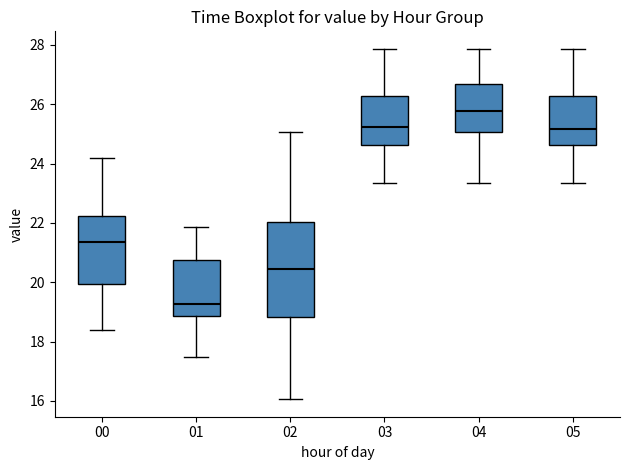

Reading left to right, transcribe this box plot: for each box, give where its median line is, the range the box spans, and where its two whiskers end, as read against the y-axis. The values are not printed on the chart, so give them approximately, as read against the axis.

00: median 21.4, box 20.0 to 22.2, whiskers 18.4 to 24.2
01: median 19.2, box 18.8 to 20.8, whiskers 17.4 to 21.8
02: median 20.4, box 18.8 to 22.0, whiskers 16.0 to 25.0
03: median 25.2, box 24.6 to 26.2, whiskers 23.4 to 27.8
04: median 25.8, box 25.0 to 26.6, whiskers 23.4 to 27.8
05: median 25.2, box 24.6 to 26.2, whiskers 23.4 to 27.8